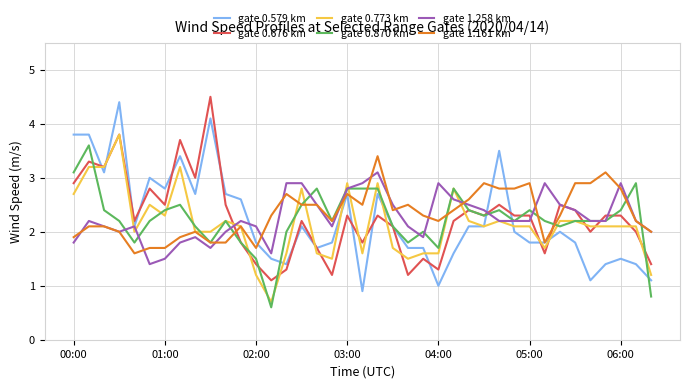

What is the smallest value displayed?

0.6